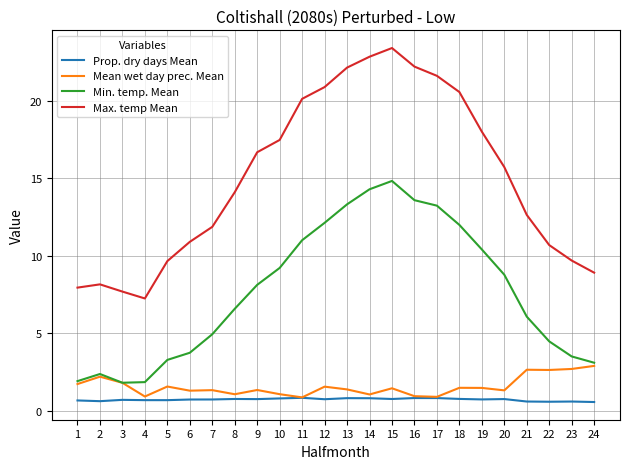

The Min. temp. Mean series shows 6.9 at 19. True or false?

False